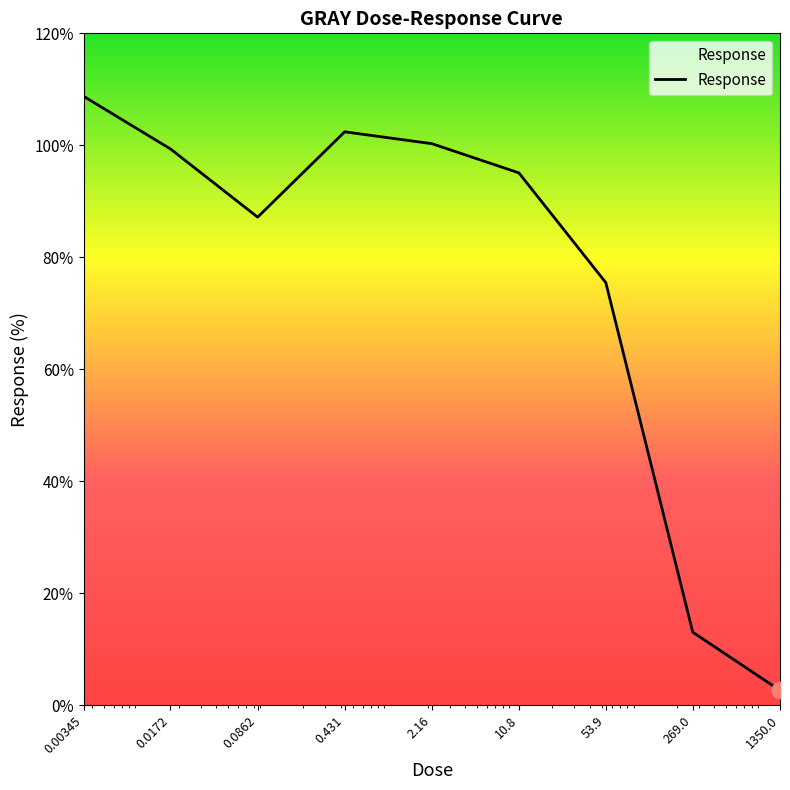

What is the difference between the maximum and minimum values?

106.1